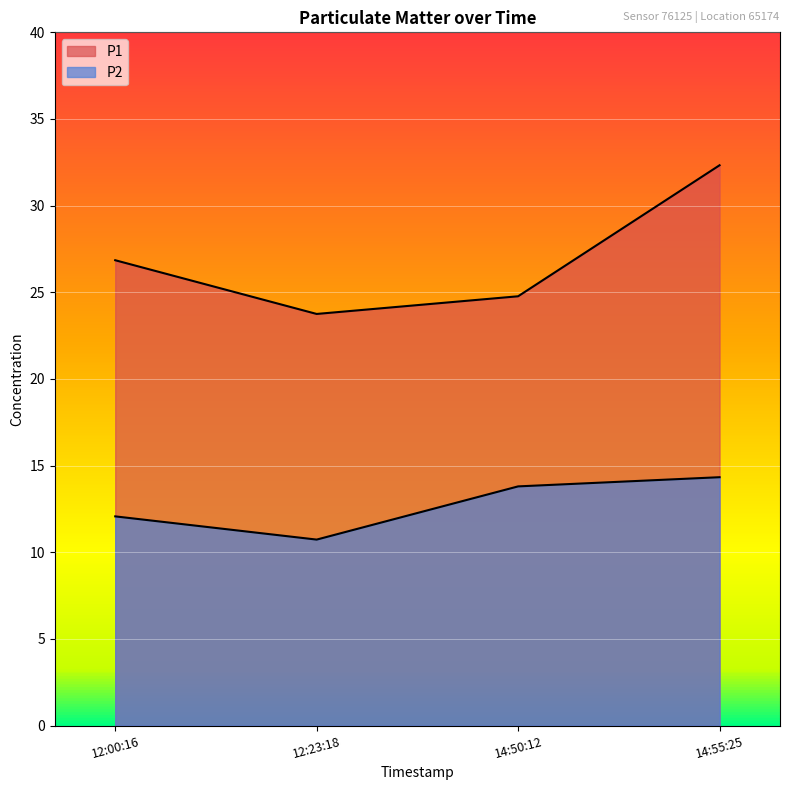

Reading left to right, transcribe all the data shown in this chart.

P1: 26.9	23.8	24.8	32.3
P2: 12.1	10.7	13.8	14.3